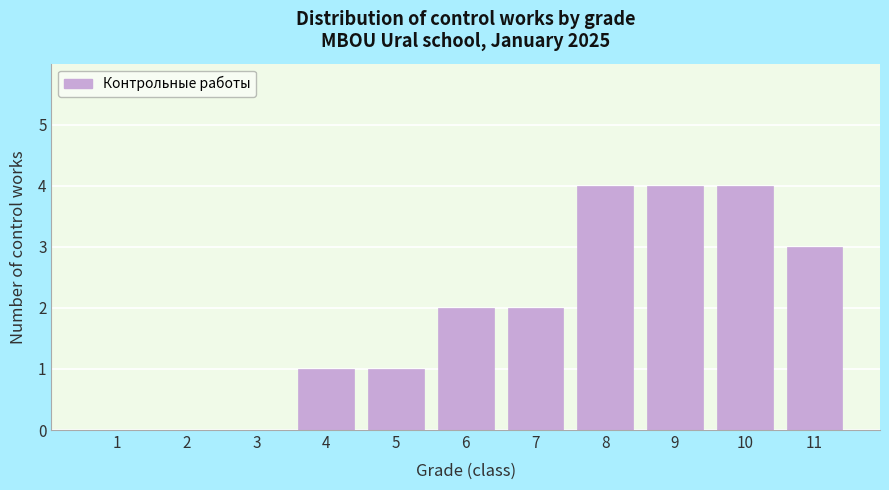

Reading left to right, list all the values displayed in this chart.

1=0	2=0	3=0	4=1	5=1	6=2	7=2	8=4	9=4	10=4	11=3